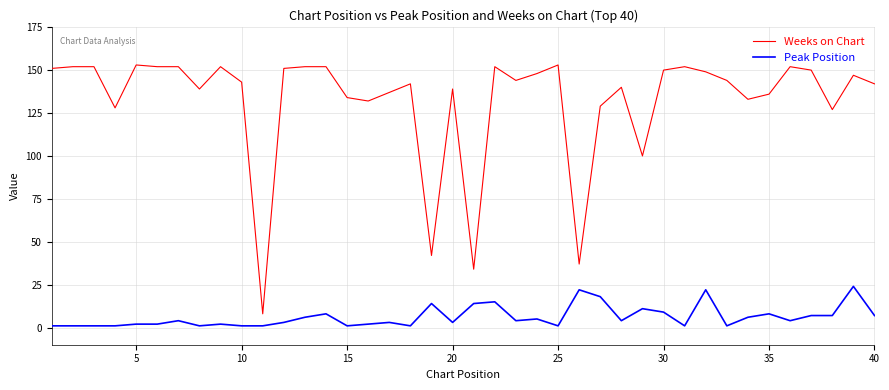

At how many categories does at least one series exceed 90?

36